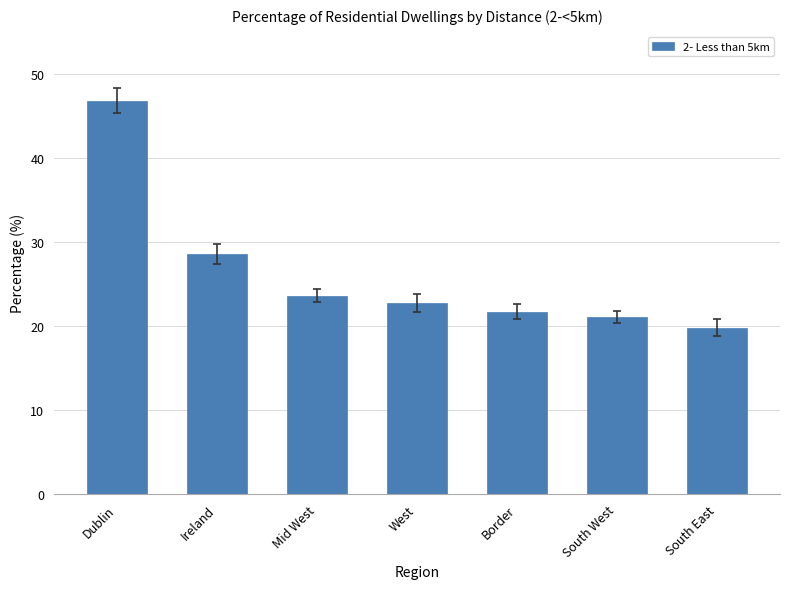

Count the number of values greater than 22.

4